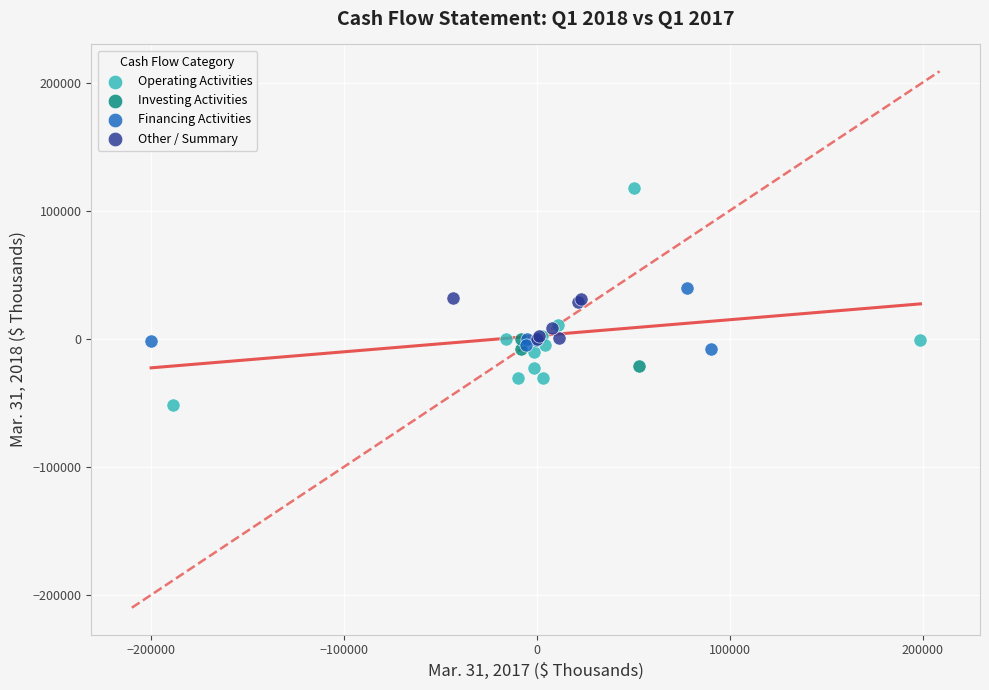

Which series has the largest Y range (max minus min)?

Operating Activities